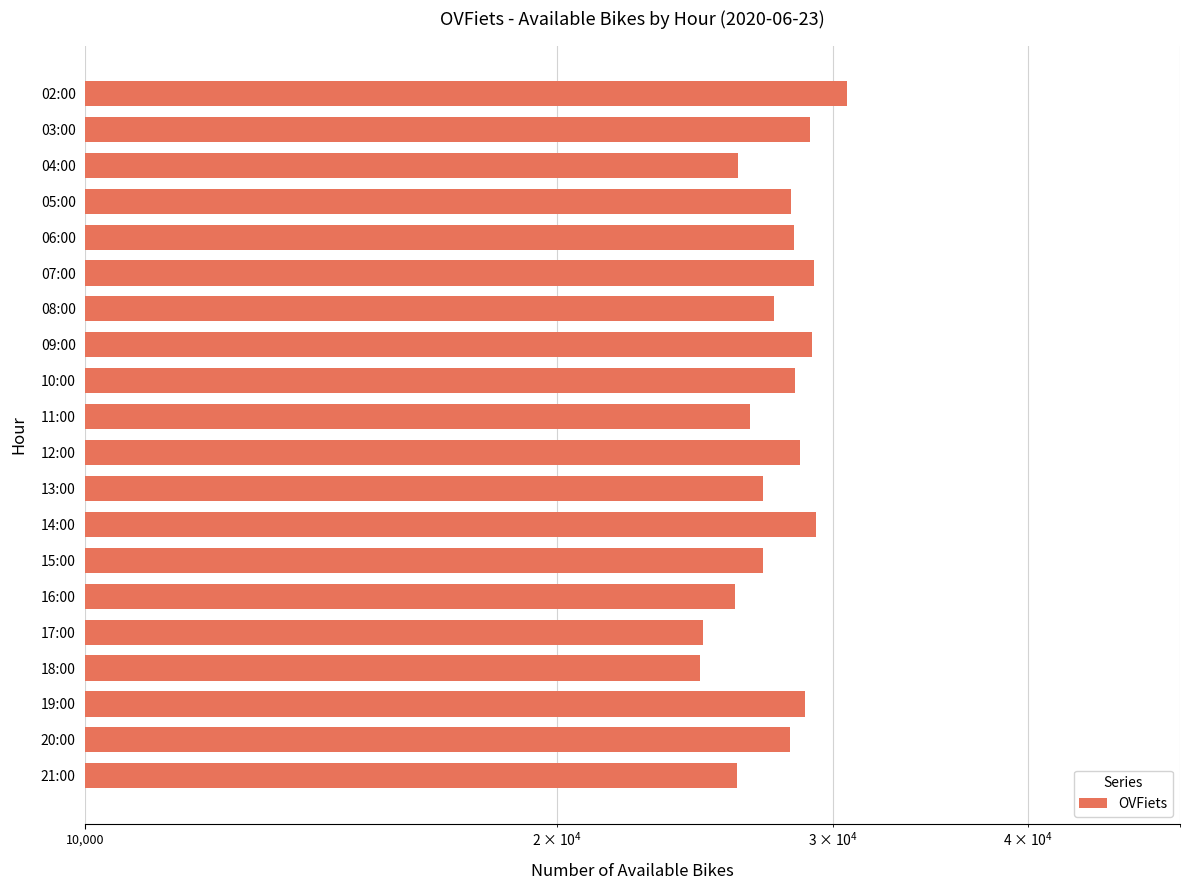

What is the smallest value displayed?

24672